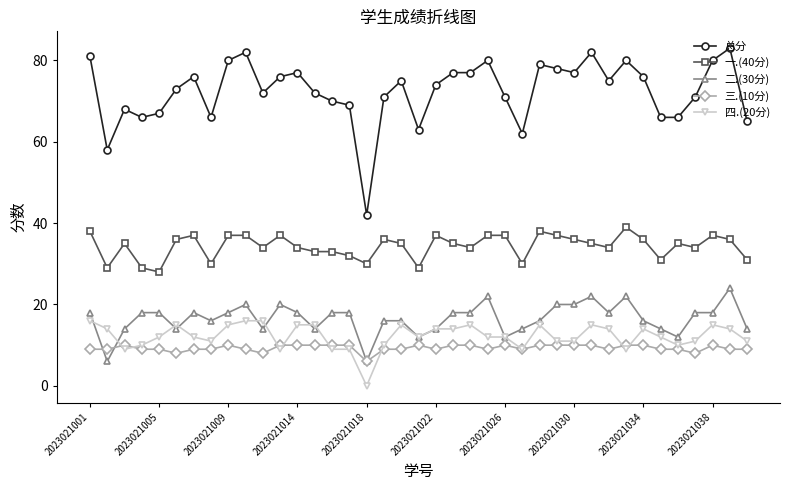

Which series has the largest total across all categories?

总分